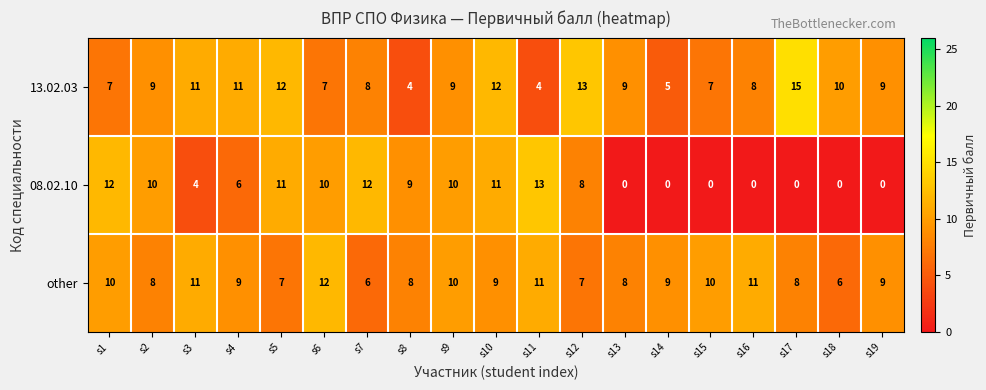

The other series shows 12 at s19. True or false?

False